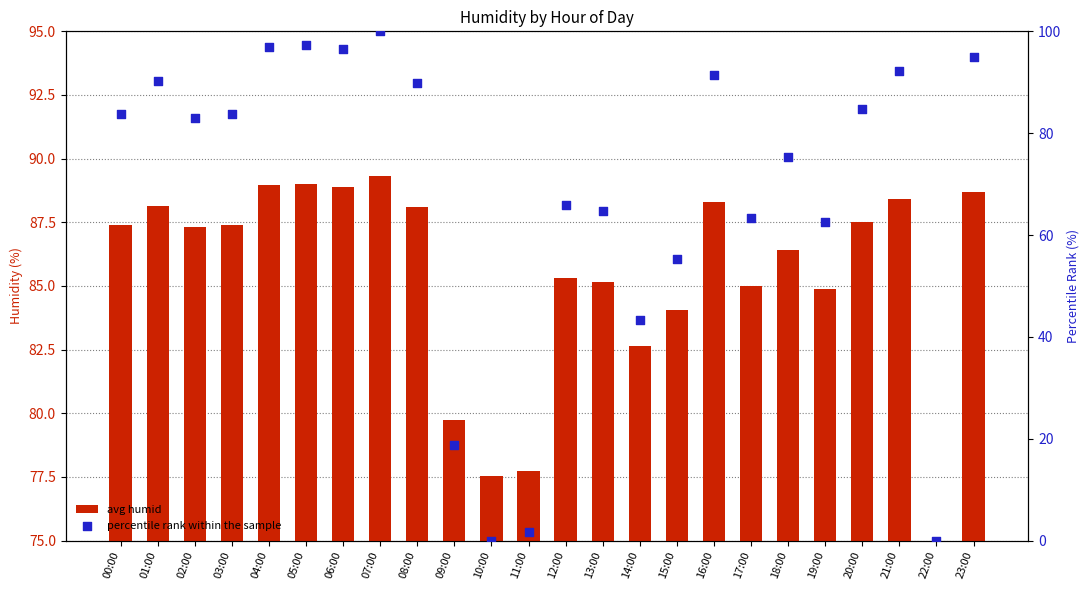

Which series reaches the maximum Y coordinate?

percentile rank within the sample